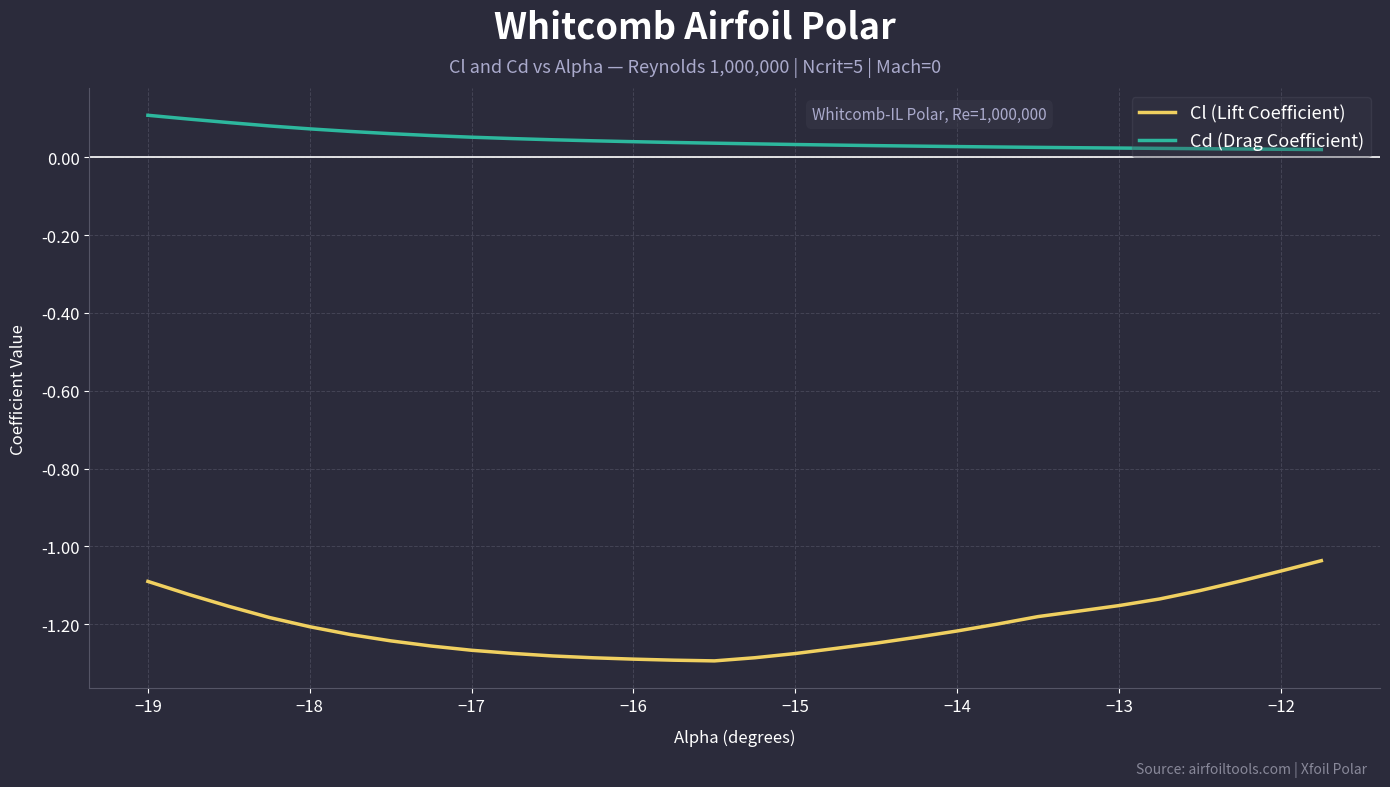

True or false: Cl (Lift Coefficient) and Cd (Drag Coefficient) cross at least once.

False